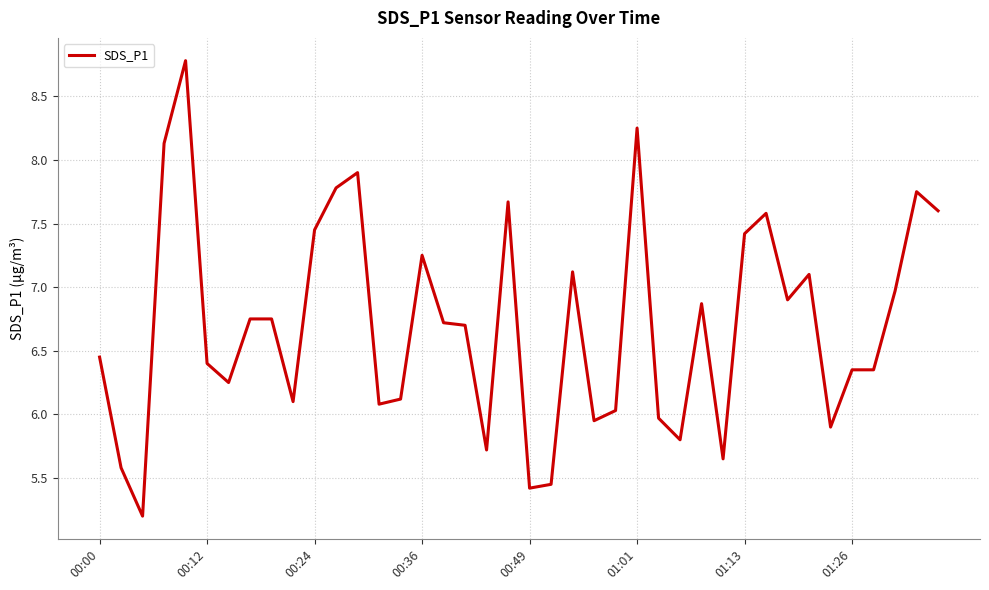

What is the minimum value shown in the chart?

5.2